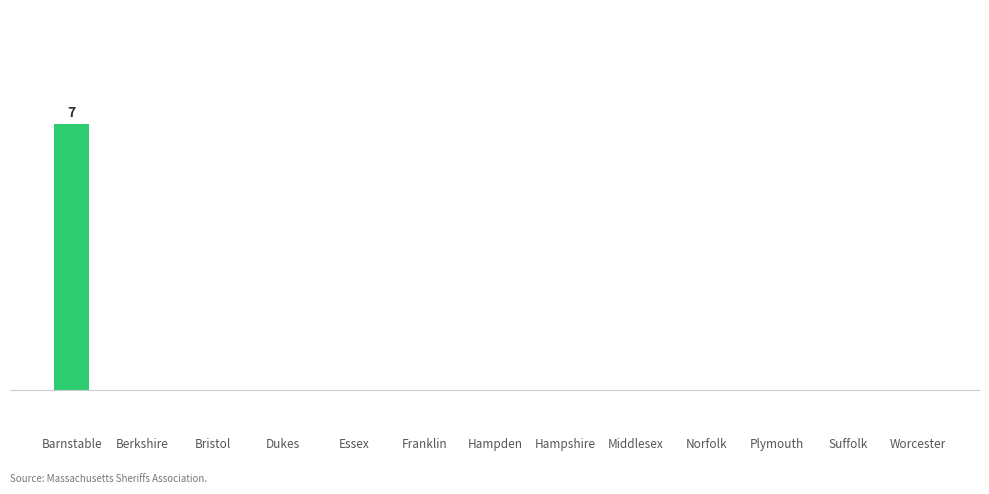

How many data points are above 0?

1